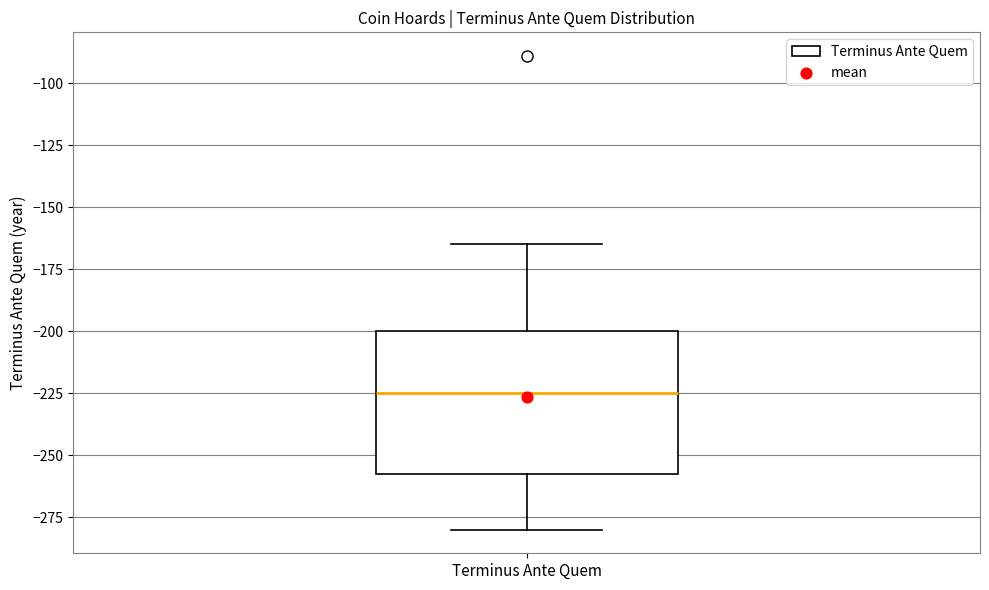

Transcribe this box plot: give where the median line is, the range the box spans, and where the two whiskers end, as read against the y-axis. The values are not printed on the chart, so give them approximately, as read against the axis.

median -225, box -255 to -200, whiskers -280 to -165